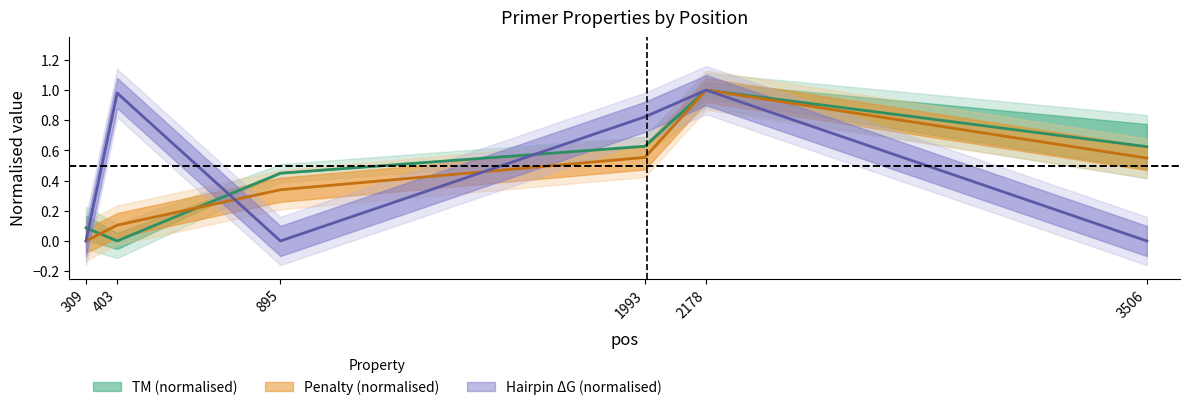

Between 309 and 1993, which series saw the biggest shift?

PRIMER_LEFT_0_HAIRPIN_TH